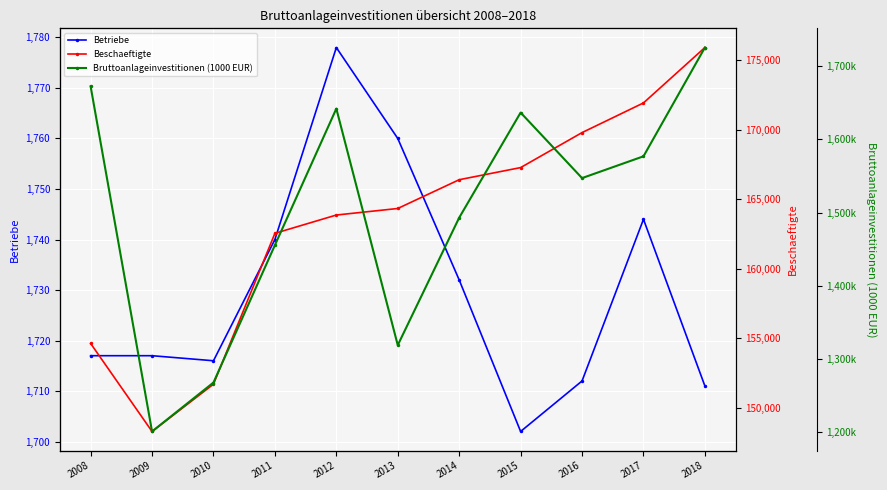

How many distinct data groups are displayed?

3